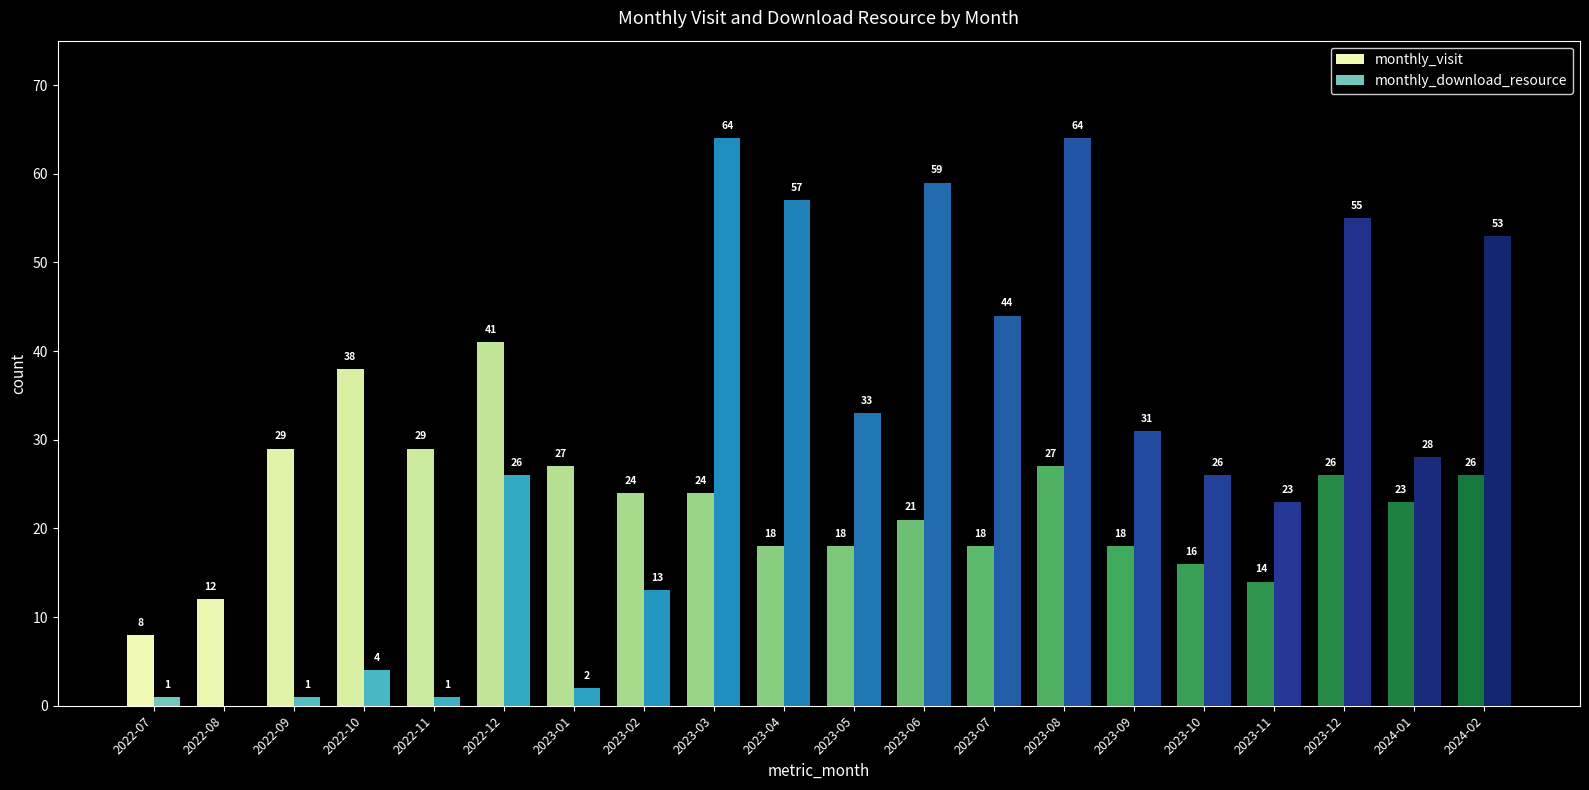

Reading left to right, list all the values displayed in this chart.

monthly_visit: 8	12	29	38	29	41	27	24	24	18	18	21	18	27	18	16	14	26	23	26
monthly_download_resource: 1	0	1	4	1	26	2	13	64	57	33	59	44	64	31	26	23	55	28	53